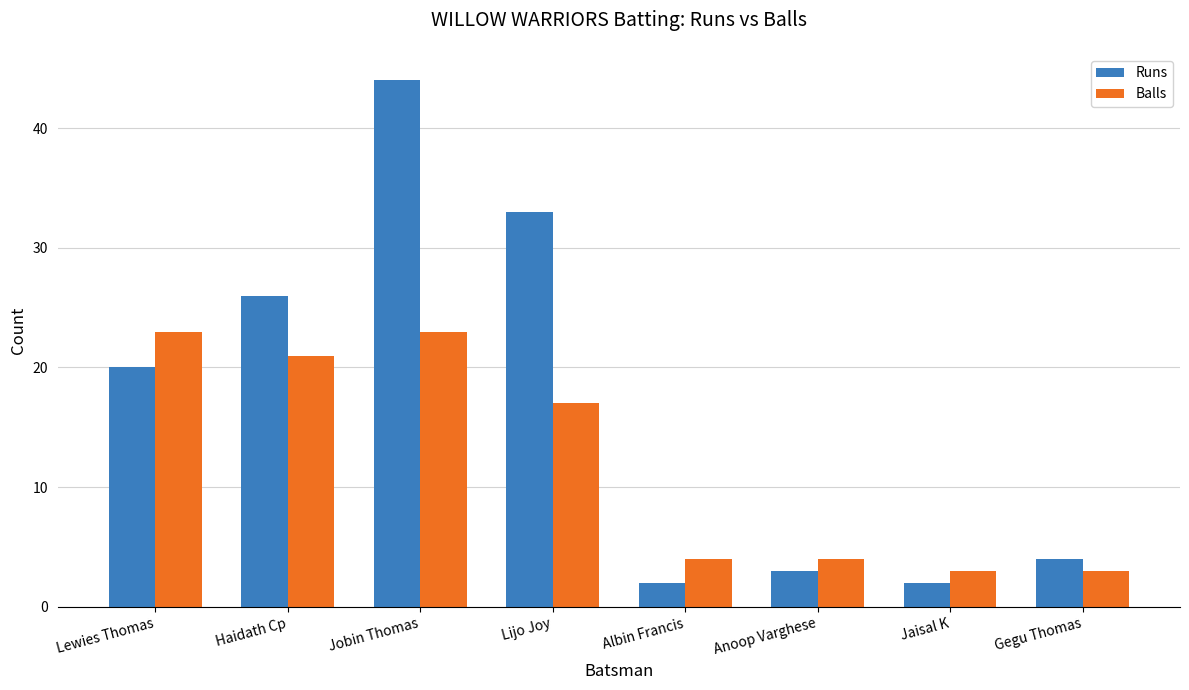

Reading left to right, list all the values displayed in this chart.

Runs: 20	26	44	33	2	3	2	4
Balls: 23	21	23	17	4	4	3	3